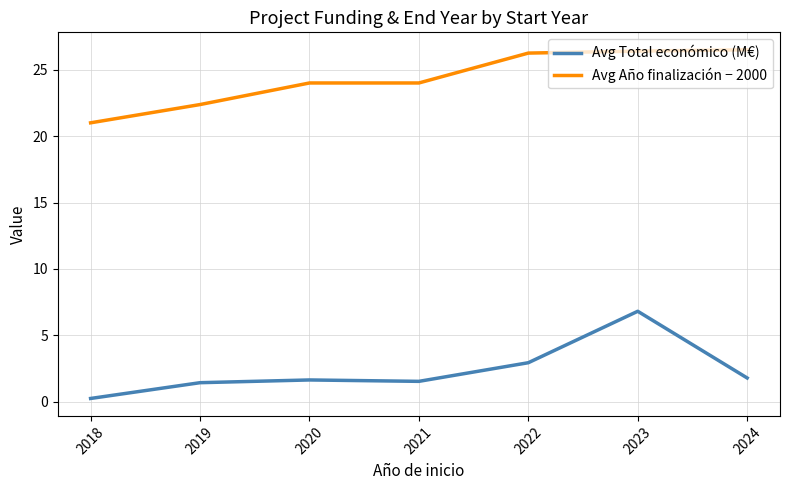

Read the Avg Total económico (M€) value at 2024.

1.8